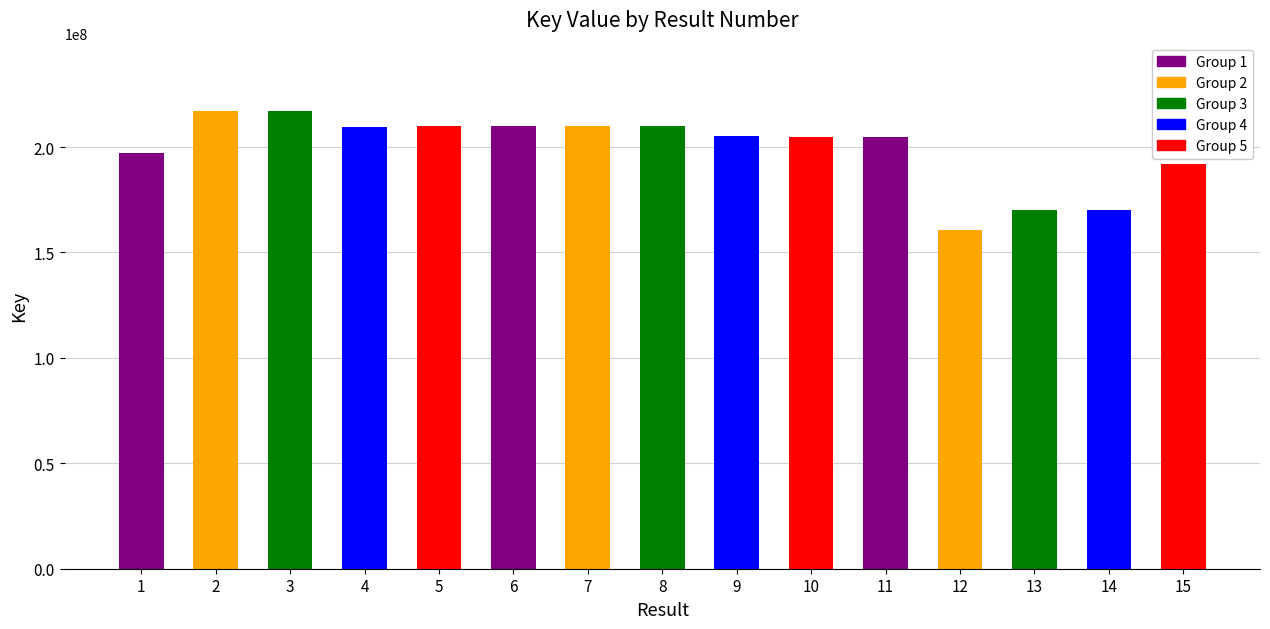

What is the change in value from 5 to 6?

+41415